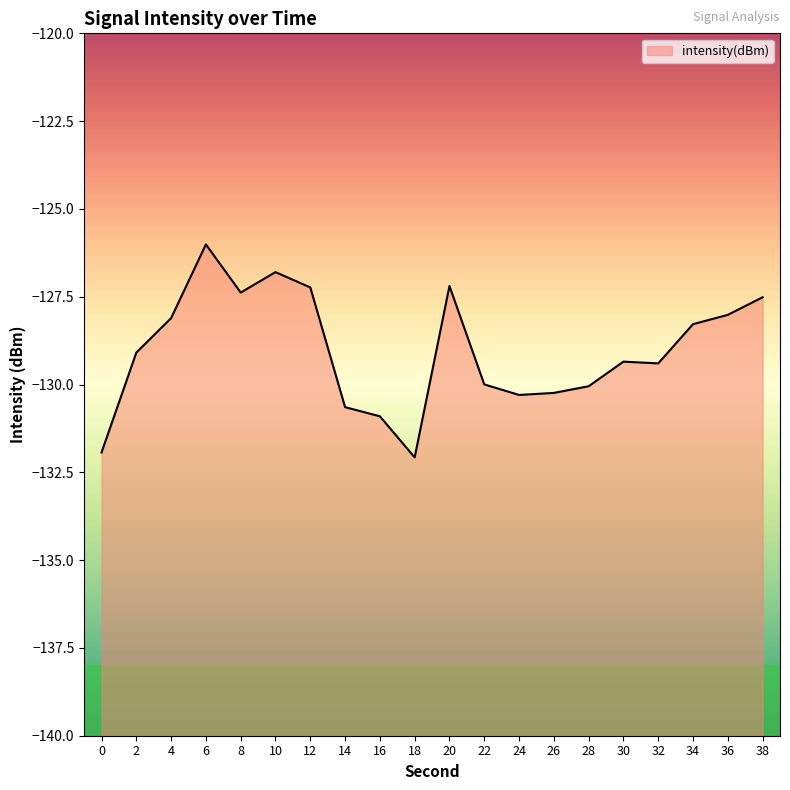

List the labels in order of value, largest first.

6, 10, 20, 12, 8, 38, 36, 4, 34, 2, 30, 32, 22, 28, 26, 24, 14, 16, 0, 18